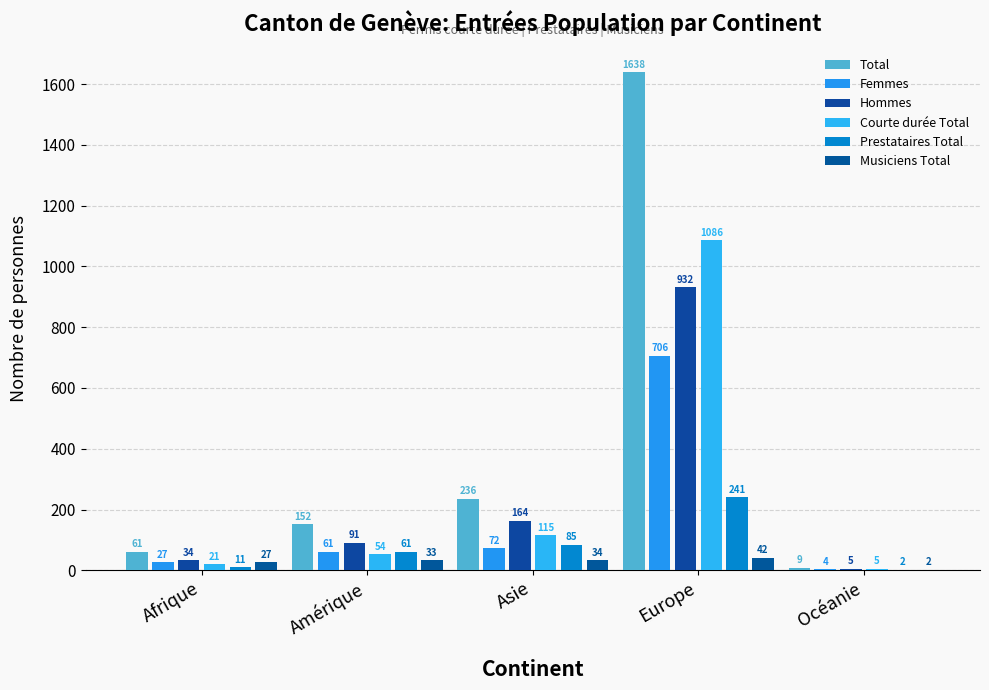

Rank the categories by Total value from lowest to highest.

Océanie, Afrique, Amérique, Asie, Europe